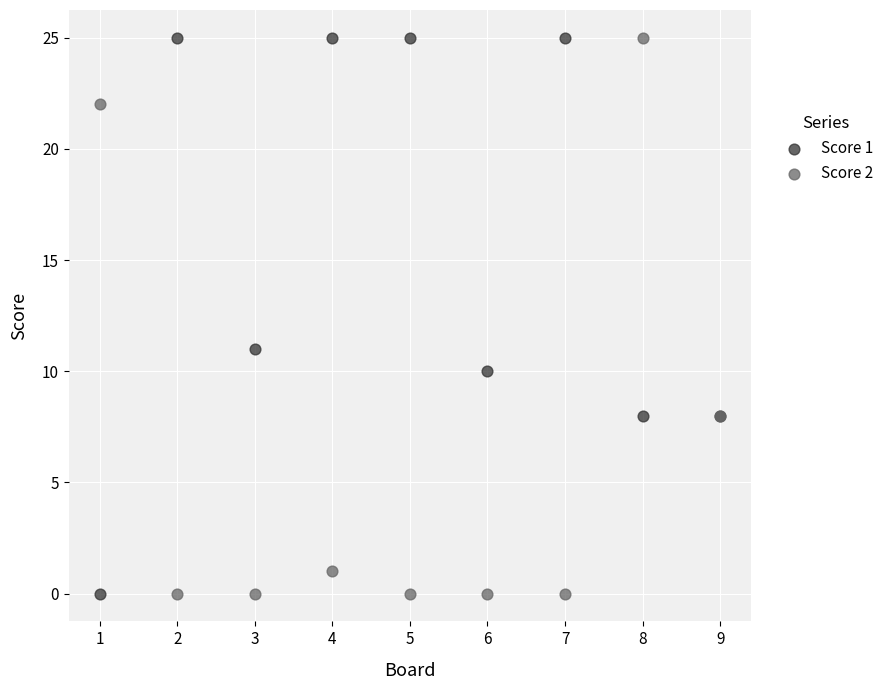

Across all series, what Y value is closest to 12?

11